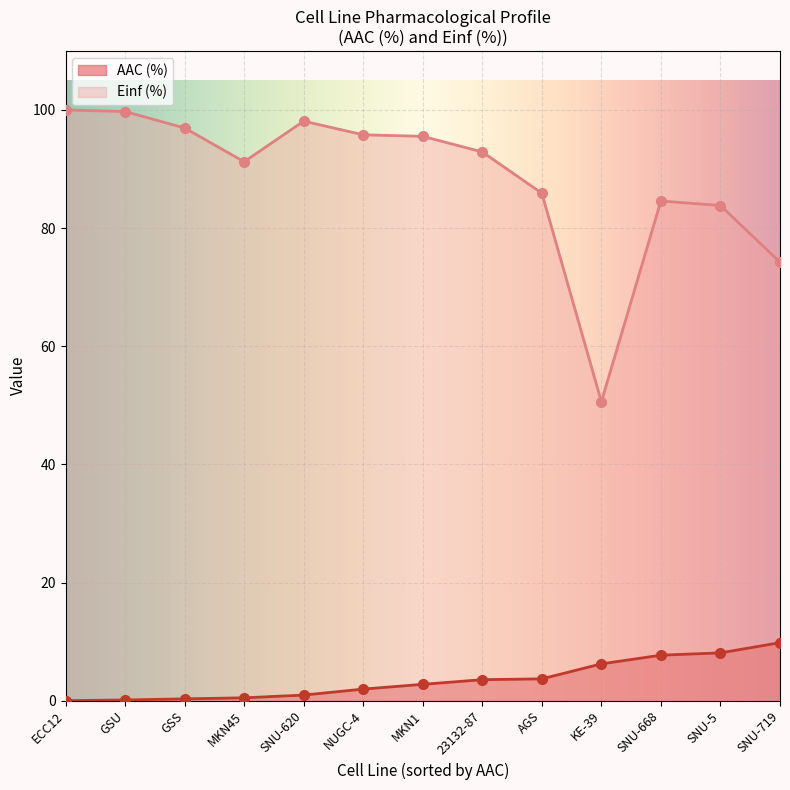

What is the difference between the highest and lowest values at MKN45?

90.8